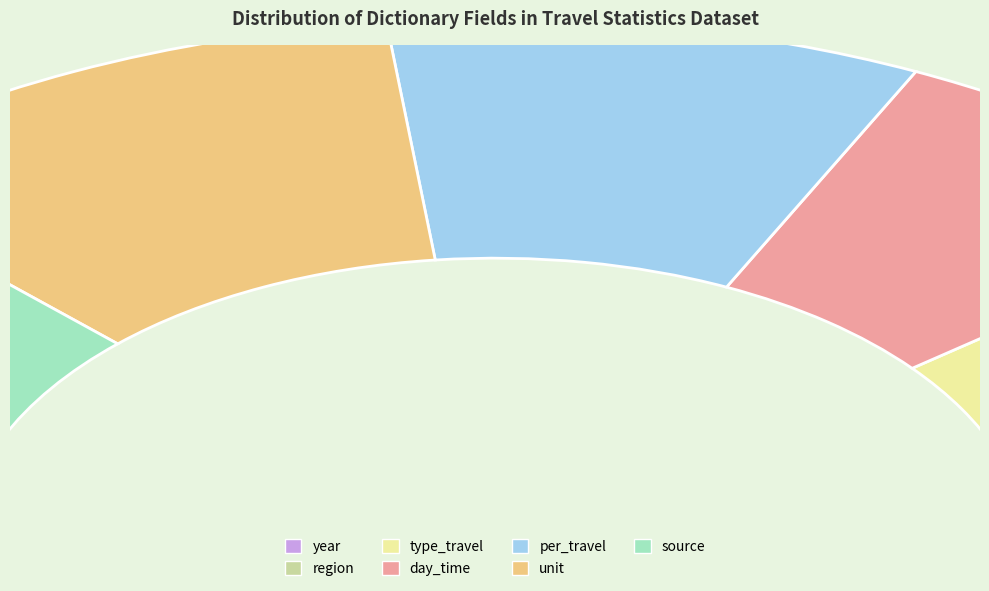

Which category has the smallest portion of the pie?

year